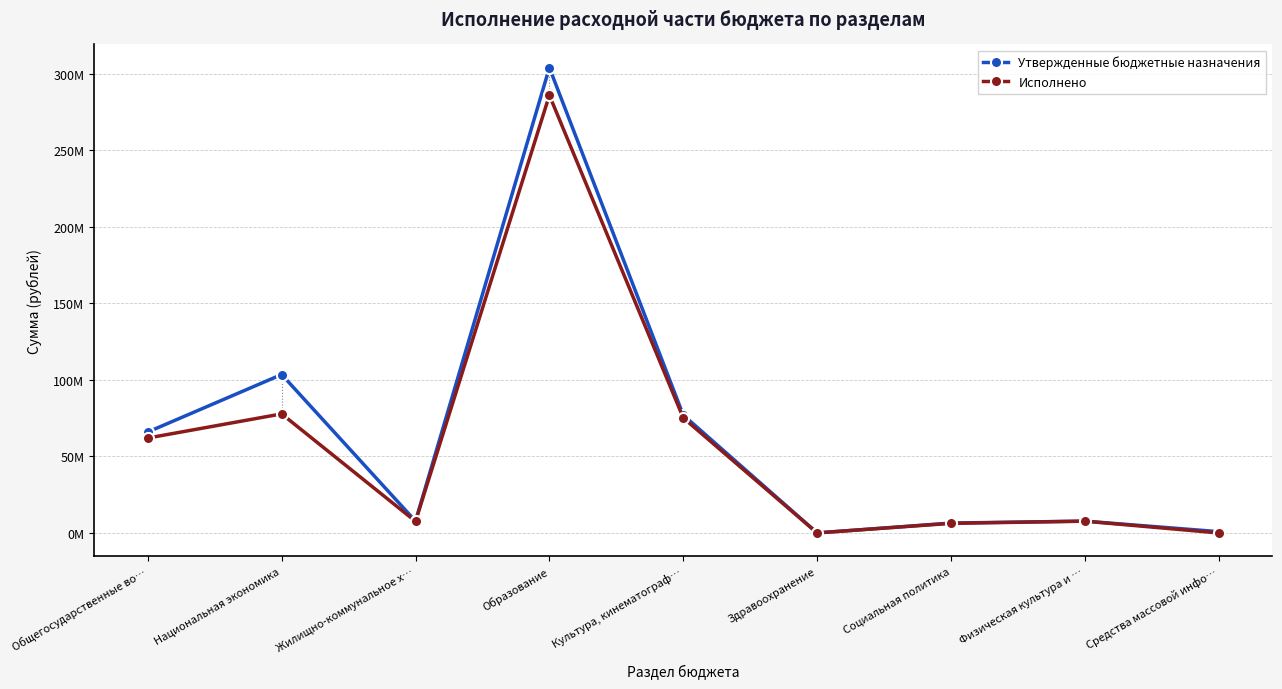

Reading right to left, list all the values displayed in this chart.

Утвержденные бюджетные назначения: Средства массовой инфо…=850000.0	Физическая культура и …=7734179.2	Социальная политика=6463045.6	Здравоохранение=33333.3	Культура, кинематограф…=77063217.3	Образование=304099180.2	Жилищно-коммунальное х…=7739910.0	Национальная экономика=103562189.8	Общегосударственные во…=65981866.7
Исполнено: Средства массовой инфо…=0.0	Физическая культура и …=7707957.5	Социальная политика=6281563.6	Здравоохранение=22000.0	Культура, кинематограф…=75231369.6	Образование=286090032.7	Жилищно-коммунальное х…=7583097.8	Национальная экономика=77816595.6	Общегосударственные во…=62043701.6